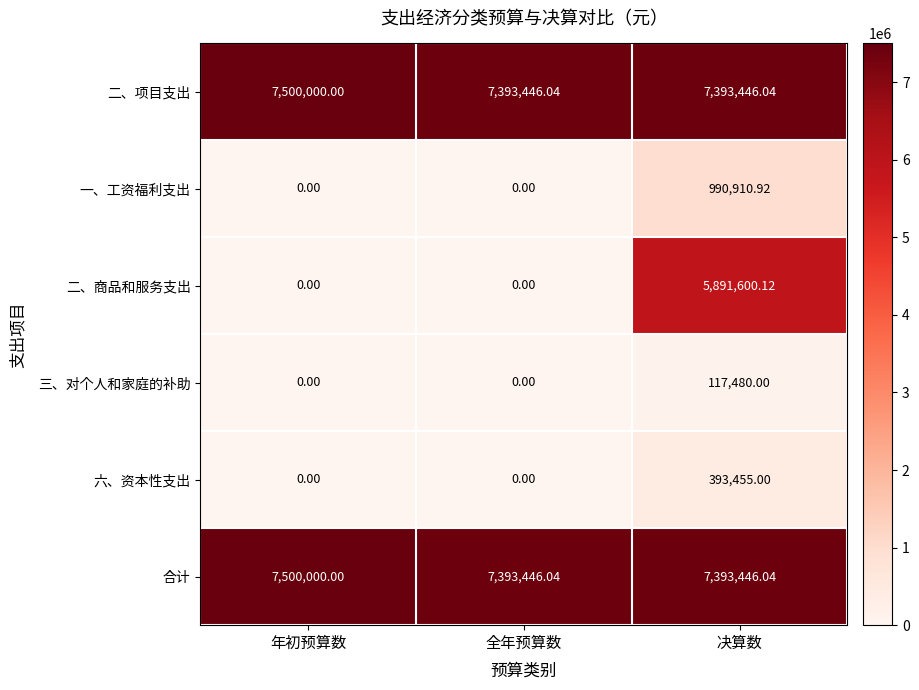

Which label corresponds to the largest value in the chart?

年初预算数